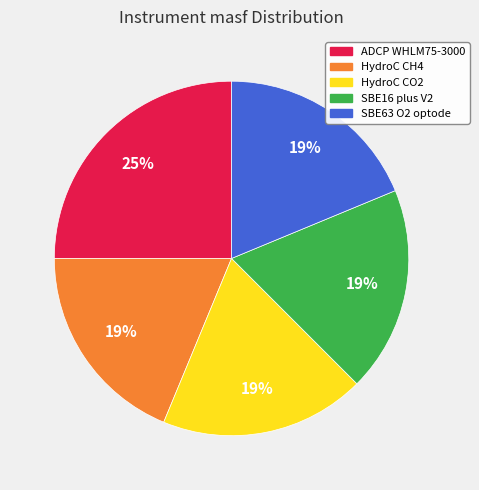

To the nearest percent, what is the average slice percentage?

20%